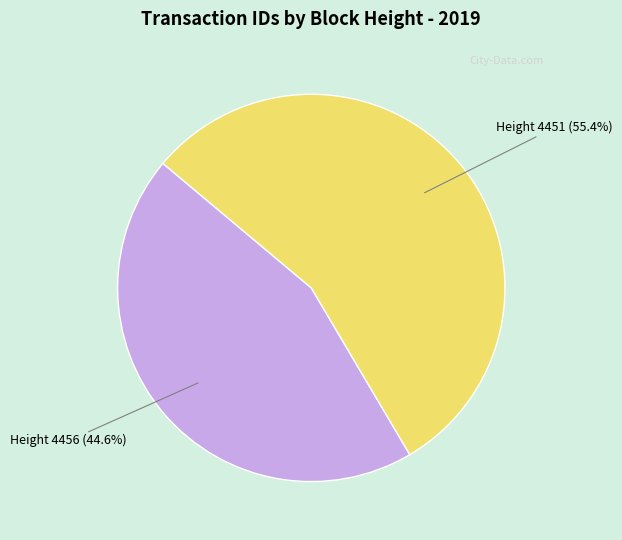

To the nearest percent, what is the difference between the largest and smallest slice percentages?

11%